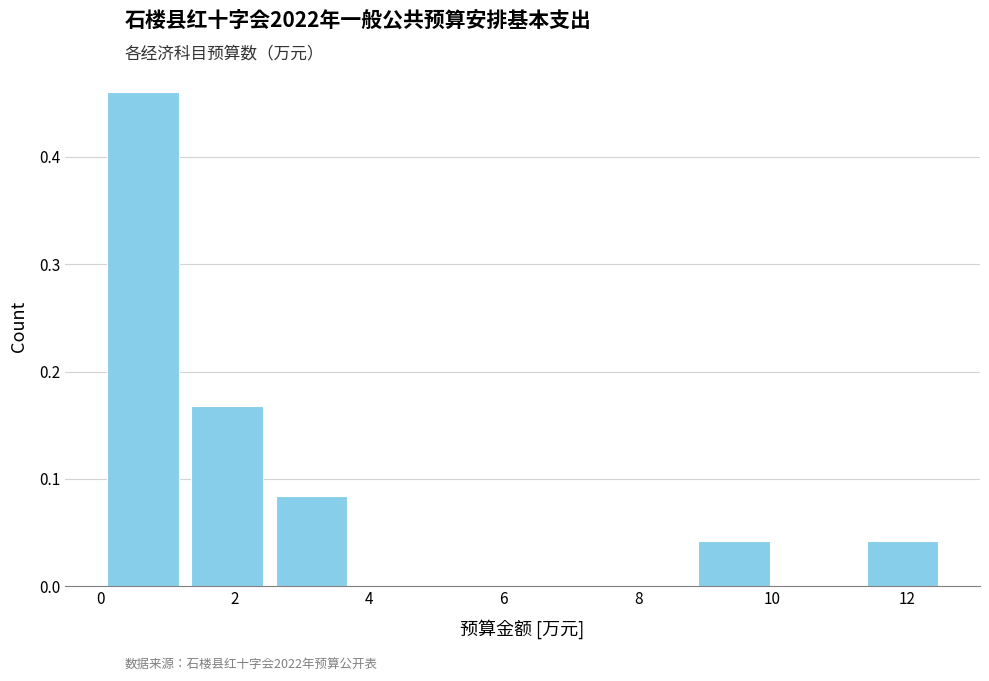

Reading left to right, transcribe this chart: for each bar, give the range it covers on the x-axis and its height. Neither the bar edges nor the heights are printed on the chart, so give them approximately, as read against the axes.

0.0 to 1.4: 0.46
1.4 to 2.6: 0.17
2.6 to 3.8: 0.08
3.8 to 5.2: 0
5.2 to 6.4: 0
6.4 to 7.6: 0
7.6 to 8.8: 0
8.8 to 10.2: 0.04
10.2 to 11.4: 0
11.4 to 12.6: 0.04